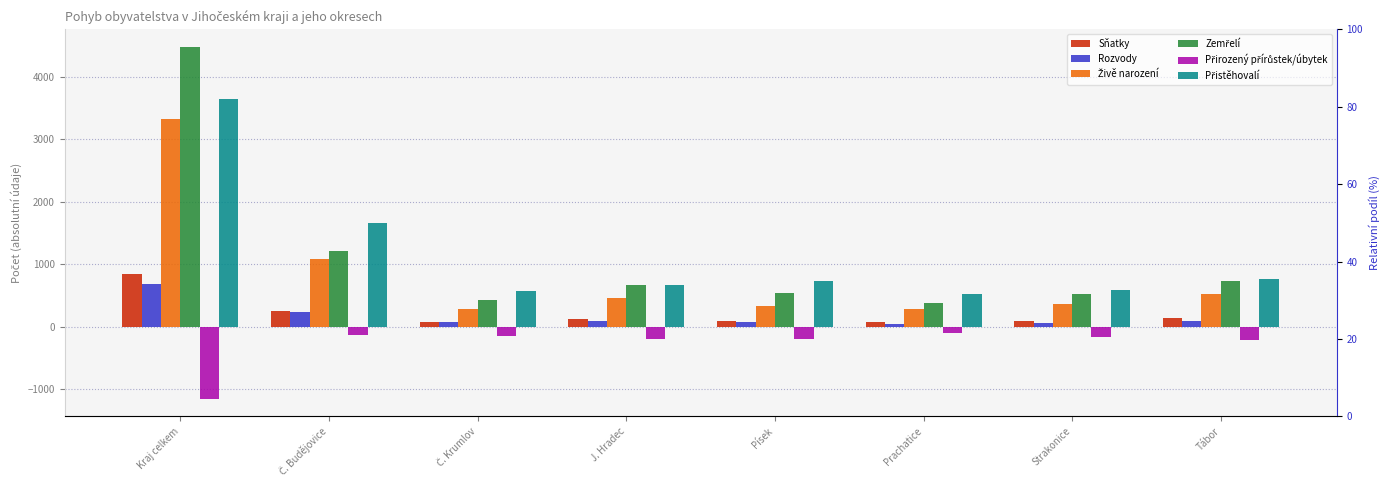

Rank the series by their maximum value, from highest to lowest.

Zemřelí, Přistěhovalí, Živě narození, Sňatky, Rozvody, Přirozený přírůstek/úbytek